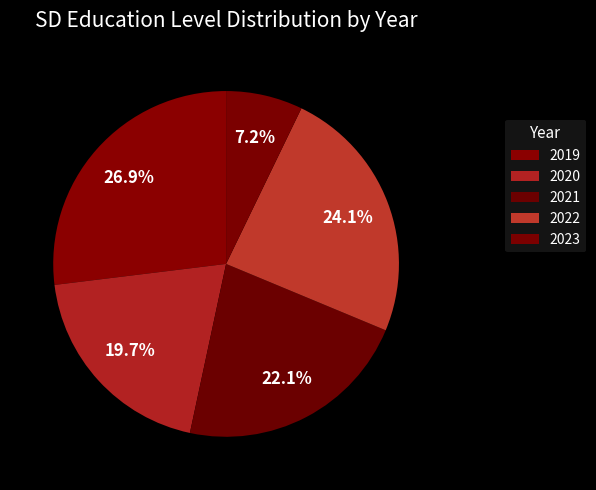

What percentage is NOT represented by 2019?

73.1%